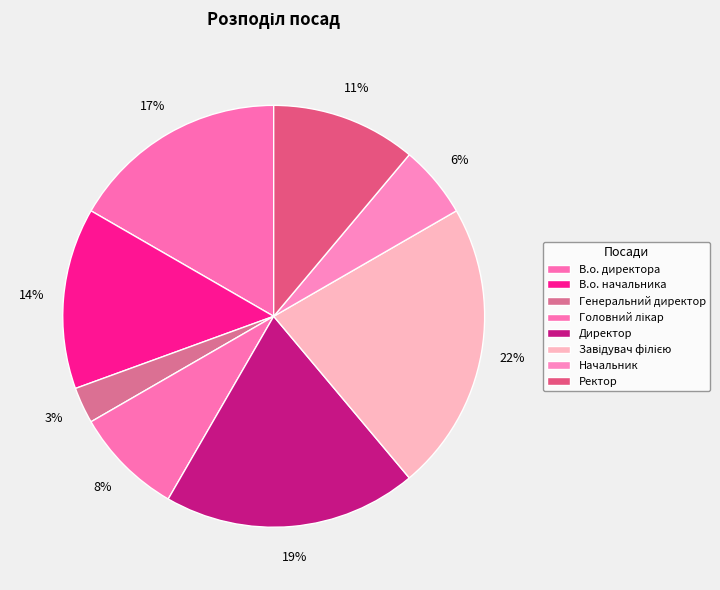

Do Ректор and В.о. директора together represent more than half of the pie?

No